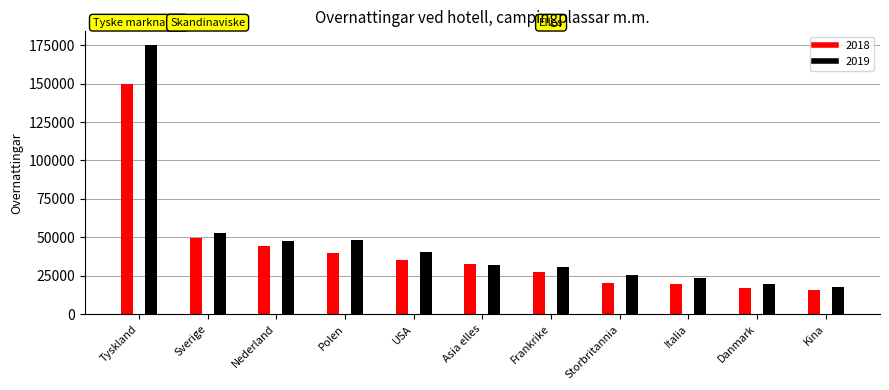

True or false: 2018 has a value of 19872 at Italia.

True